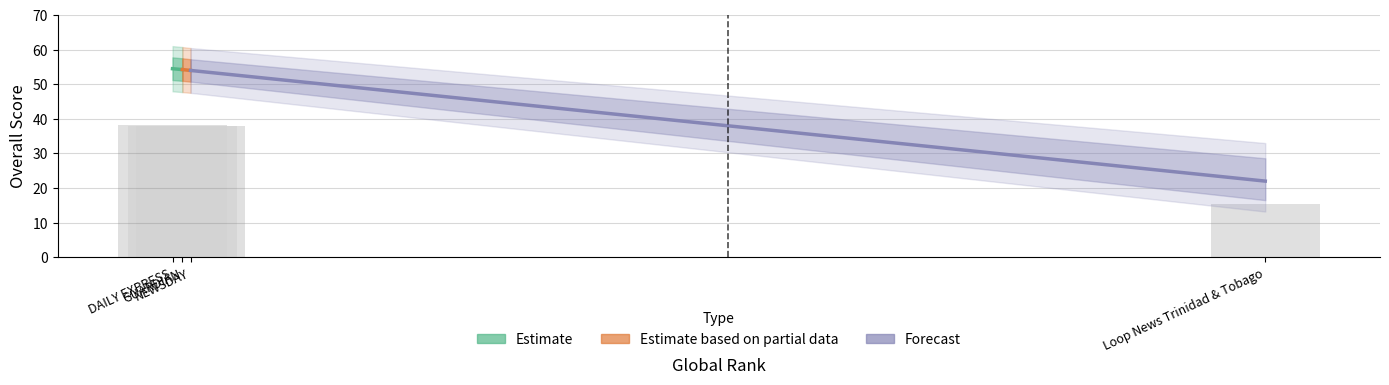

What is the smallest value displayed?

15.4